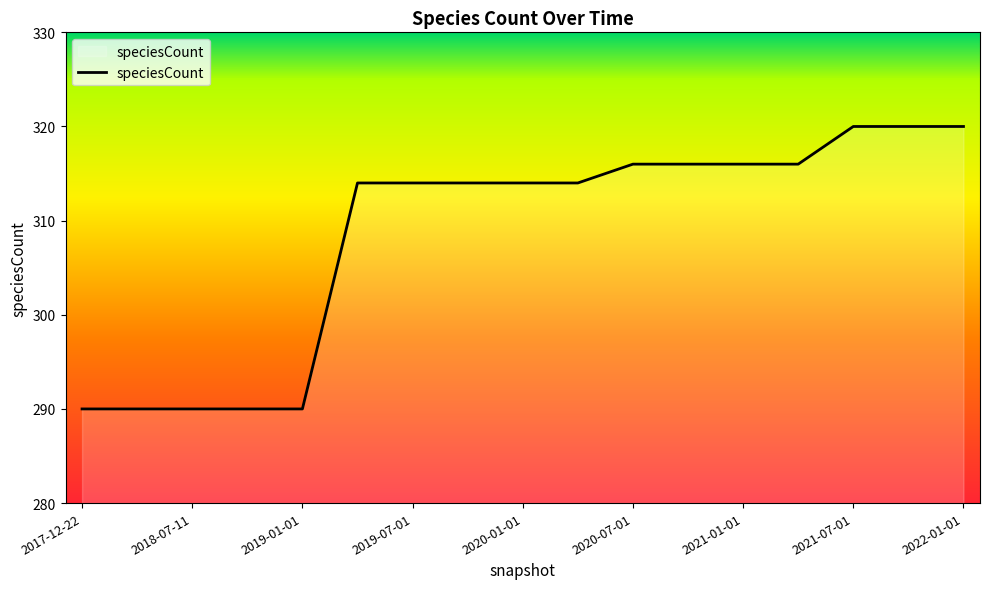

How many categories are shown in the chart?

17